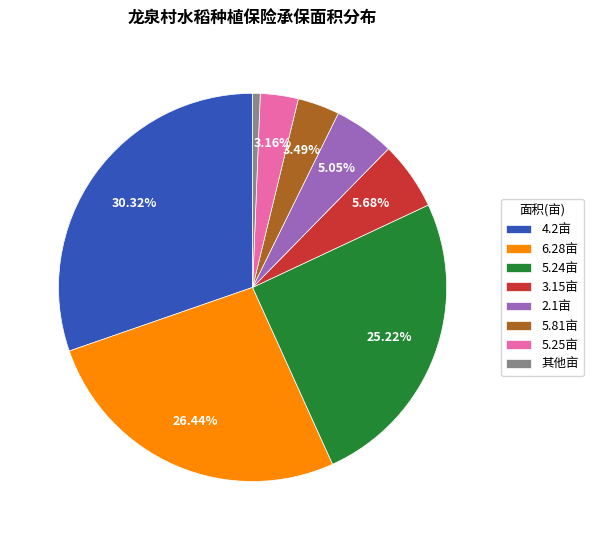

Which category has the smallest portion of the pie?

其他亩